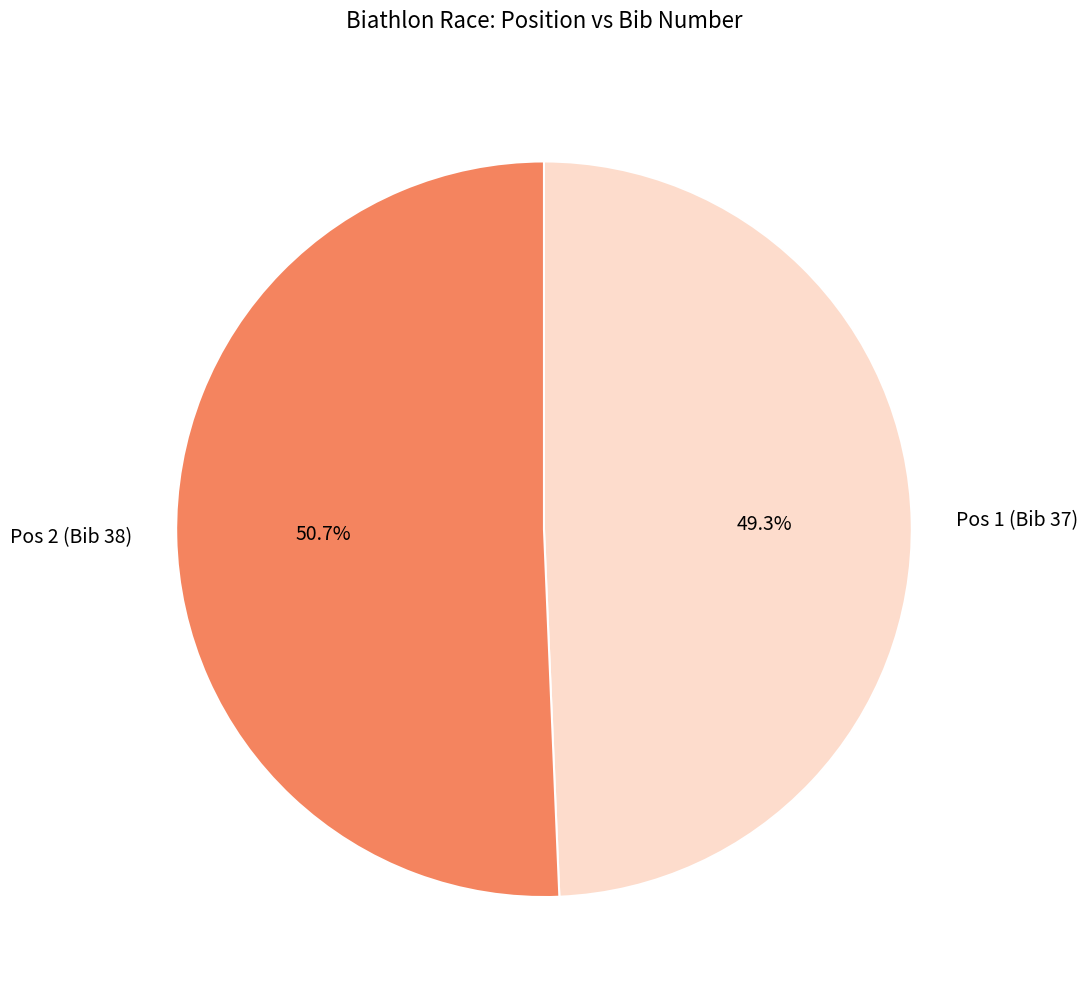

Do Pos 2 (Bib 38) and Pos 1 (Bib 37) together represent more than half of the pie?

Yes